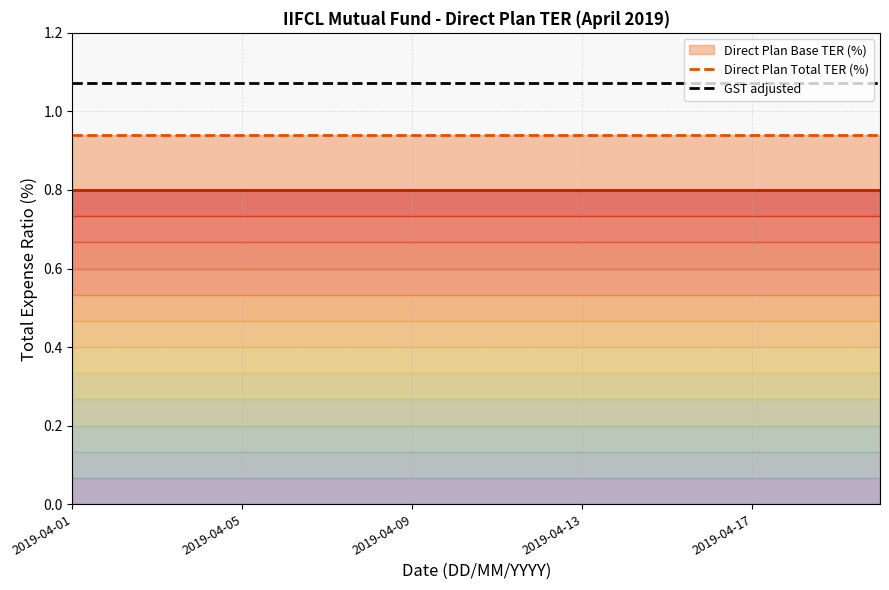

True or false: GST adjusted and Direct Plan Total TER (%) cross at least once.

False